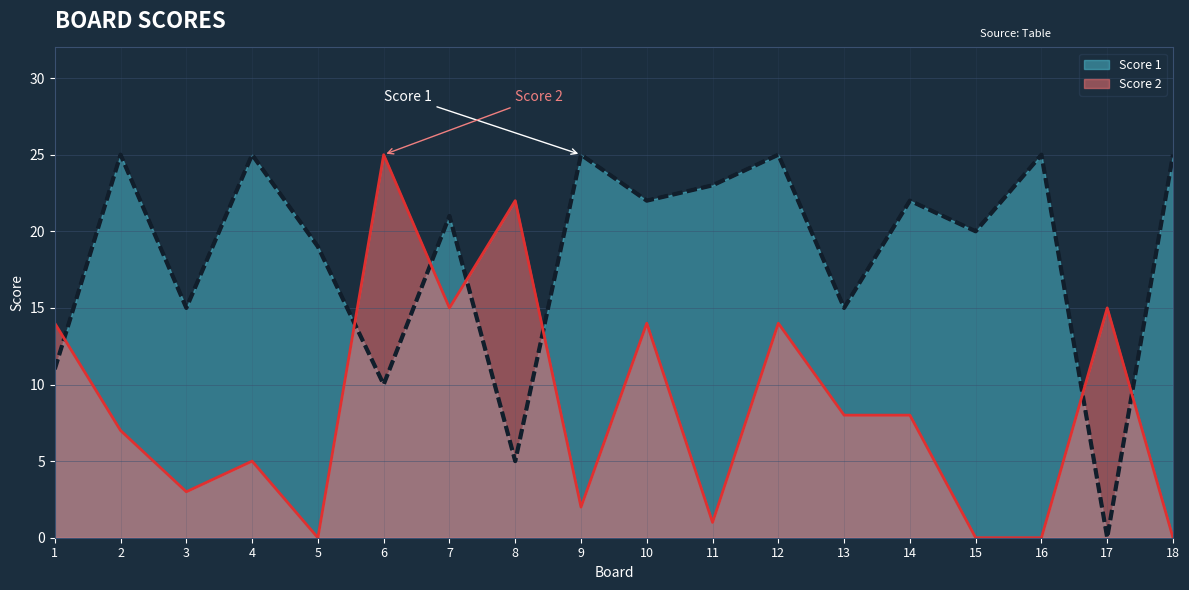

Which series has the widest spread of values?

Score 1